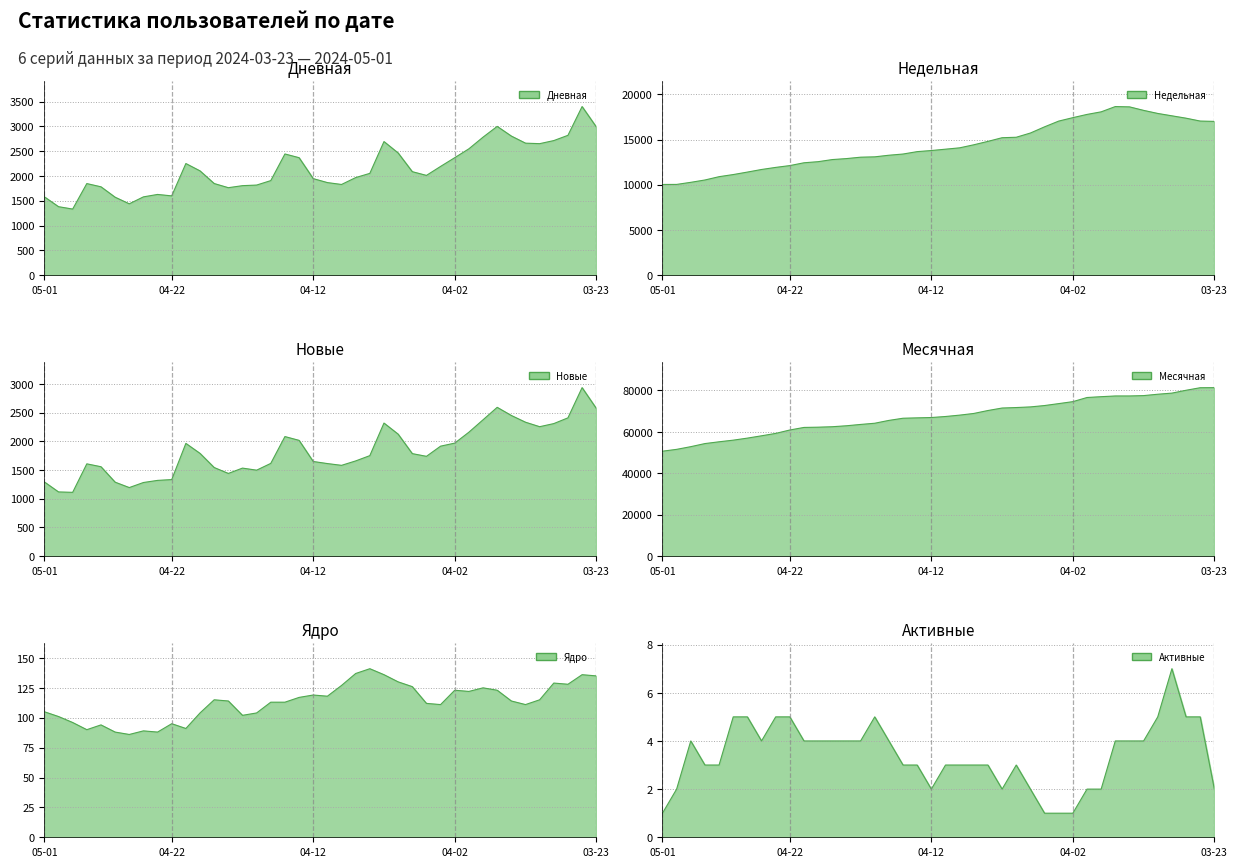

What is the difference between the highest and lowest values at 2024-03-28?

77522